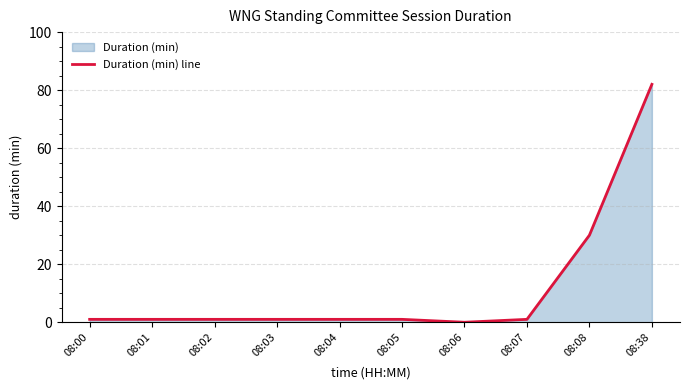

Does the chart have visible grid lines?

Yes